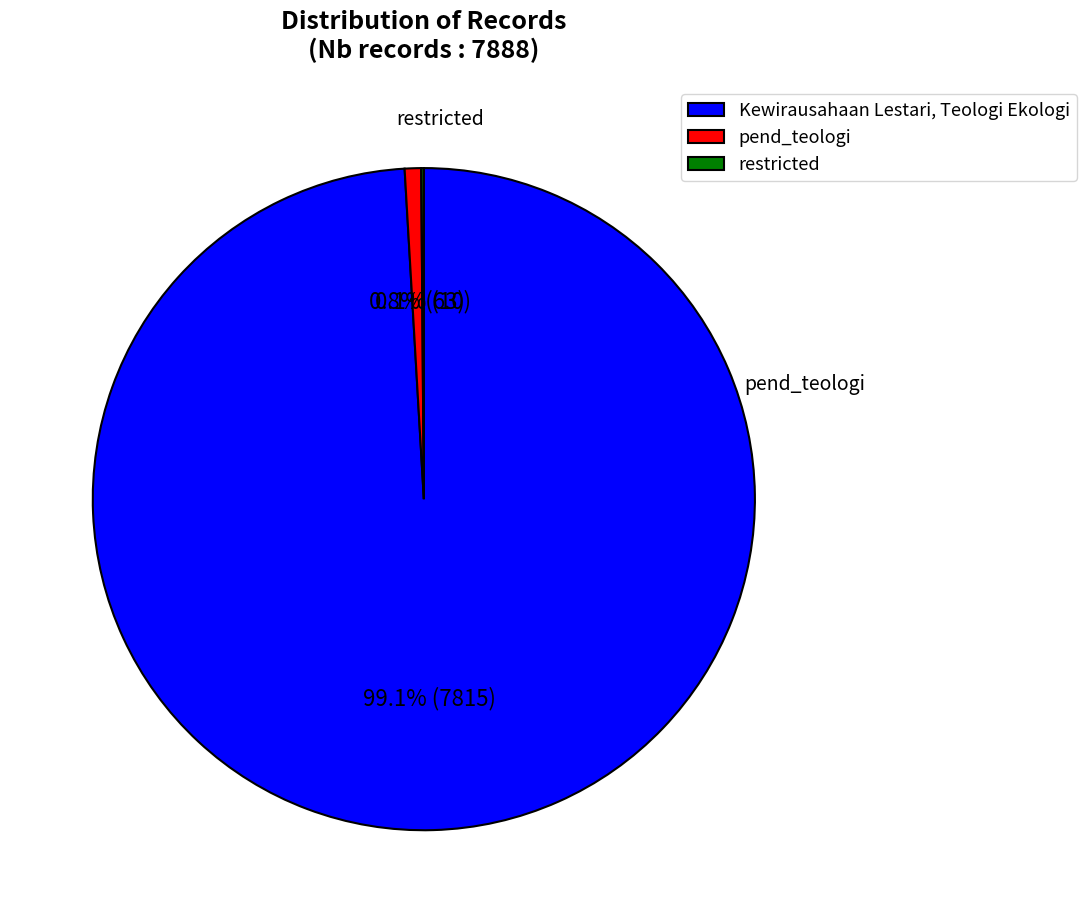

To the nearest percent, what percentage of the pie is Kewirausahaan Lestari, Teologi Ekologi?

99%